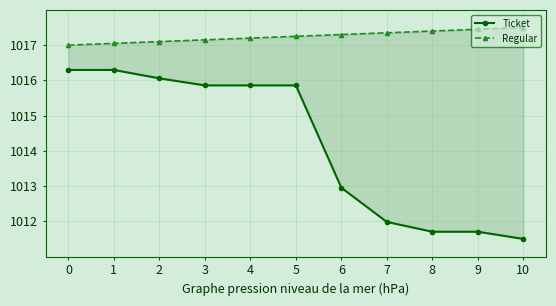

At which category is the sum across all series the highest?

1